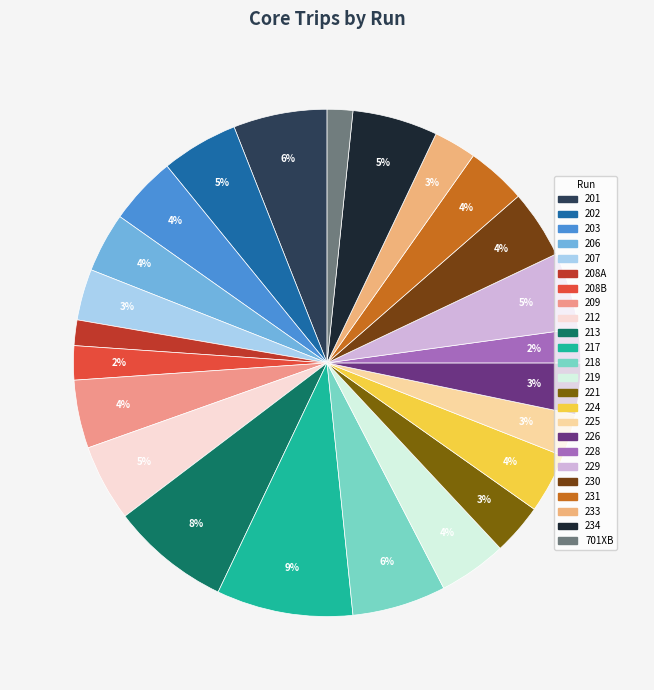

How many segments does this pie chart have?

24